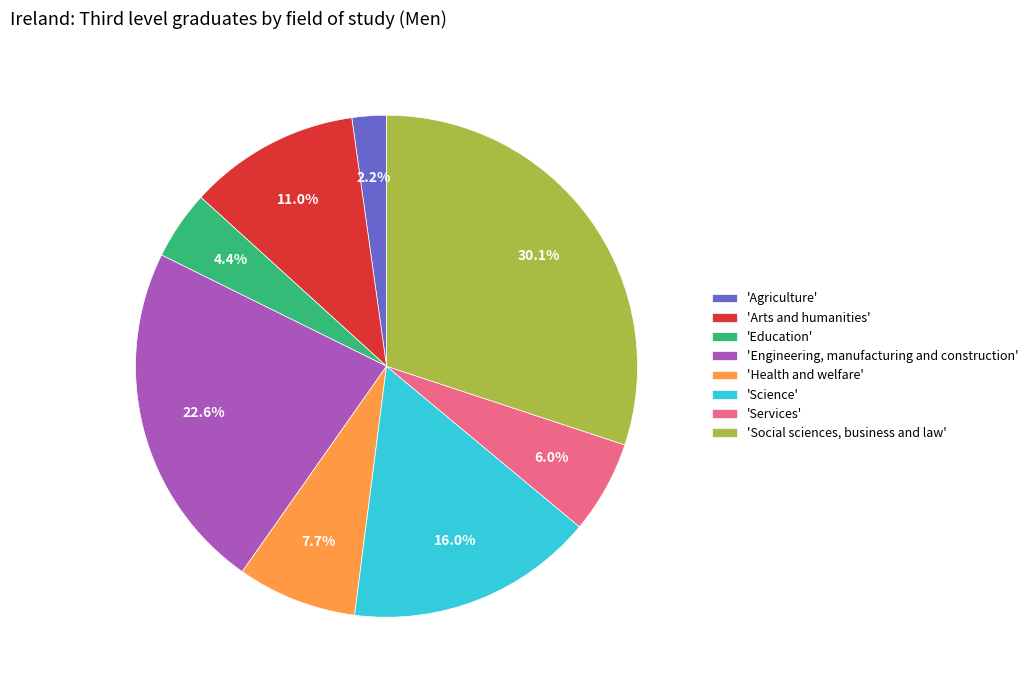

Rank the categories by value from highest to lowest.

'Social sciences, business and law', 'Engineering, manufacturing and construction', 'Science', 'Arts and humanities', 'Health and welfare', 'Services', 'Education', 'Agriculture'